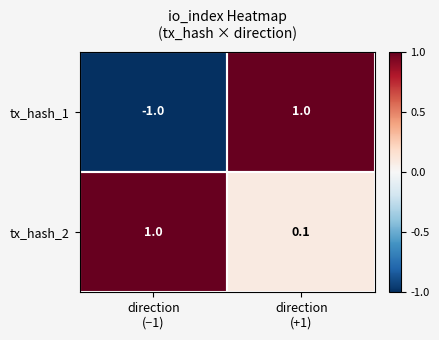

What is the minimum value shown in the chart?

-1.0